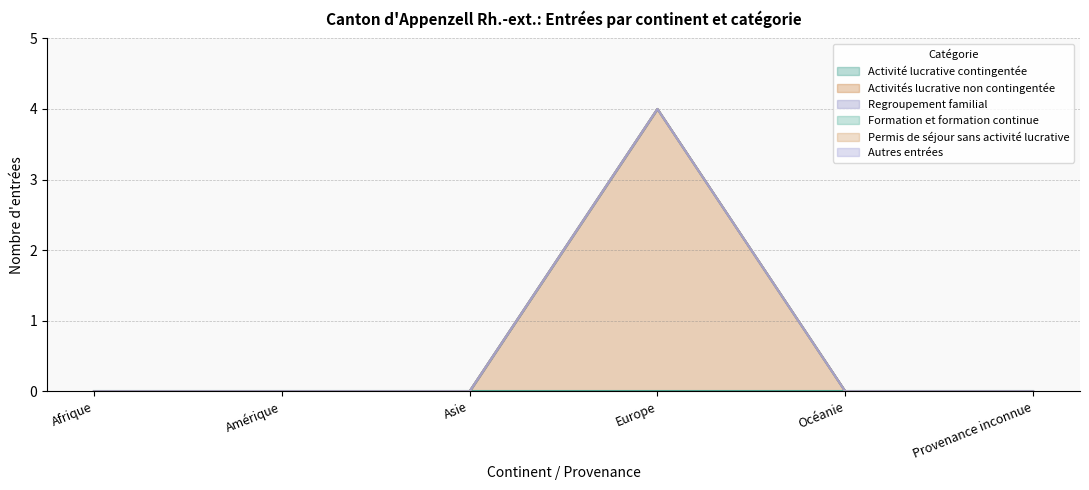

Reading left to right, transcribe all the data shown in this chart.

Activité lucrative contingentée: Afrique=0	Amérique=0	Asie=0	Europe=0	Océanie=0	Provenance inconnue=0
Activités lucrative non contingentée: Afrique=0	Amérique=0	Asie=0	Europe=4	Océanie=0	Provenance inconnue=0
Regroupement familial: Afrique=0	Amérique=0	Asie=0	Europe=0	Océanie=0	Provenance inconnue=0
Formation et formation continue: Afrique=0	Amérique=0	Asie=0	Europe=0	Océanie=0	Provenance inconnue=0
Permis de séjour sans activité lucrative: Afrique=0	Amérique=0	Asie=0	Europe=0	Océanie=0	Provenance inconnue=0
Autres entrées: Afrique=0	Amérique=0	Asie=0	Europe=0	Océanie=0	Provenance inconnue=0